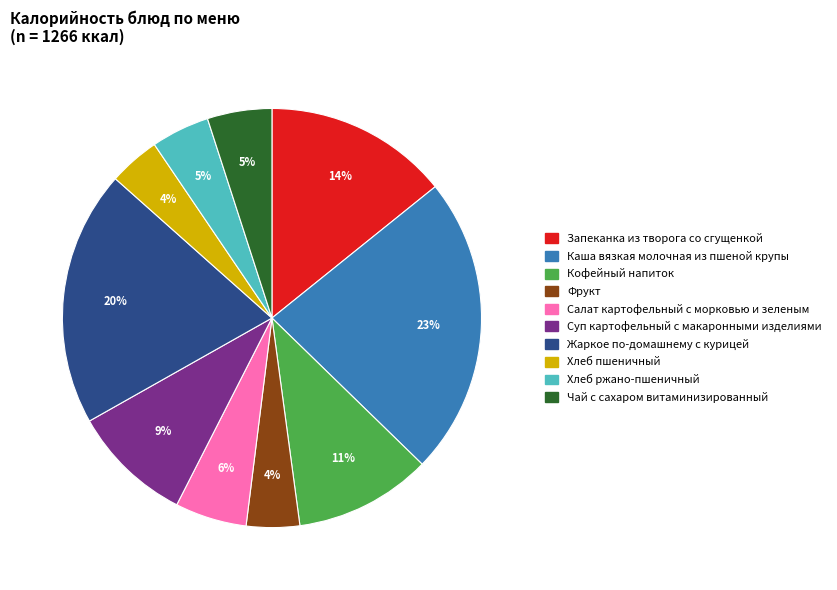

The Салат картофельный с морковью и зеленым slice represents 6% of the pie. True or false?

True